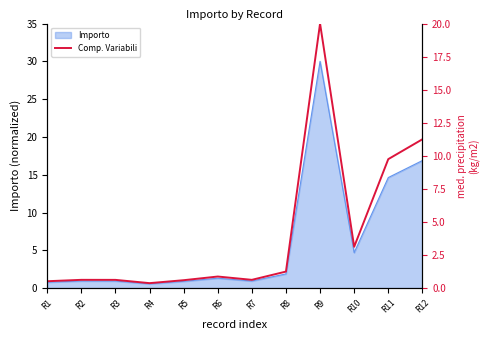

At which label does Importo reach its peak?

R9